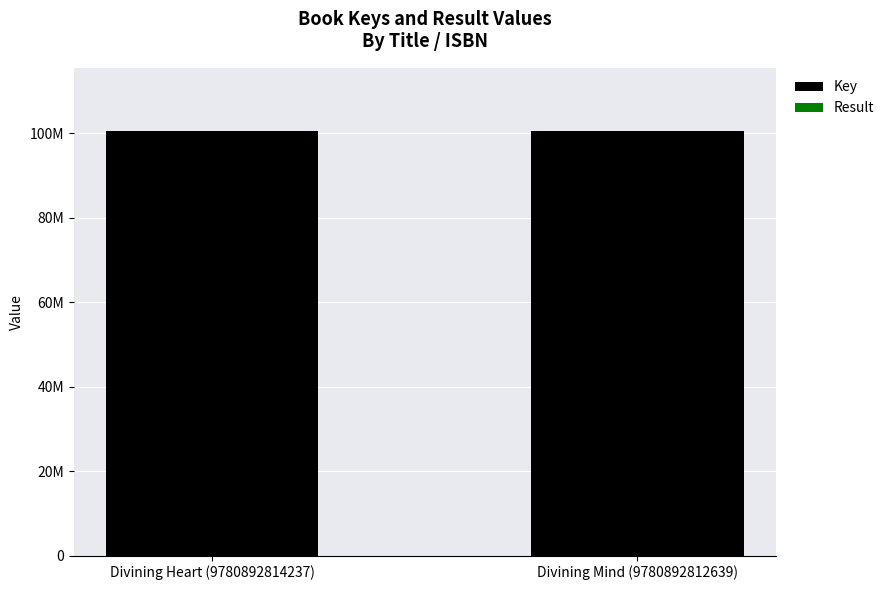

Rank the series at Divining Heart (9780892814237) from lowest to highest value.

Result, Key